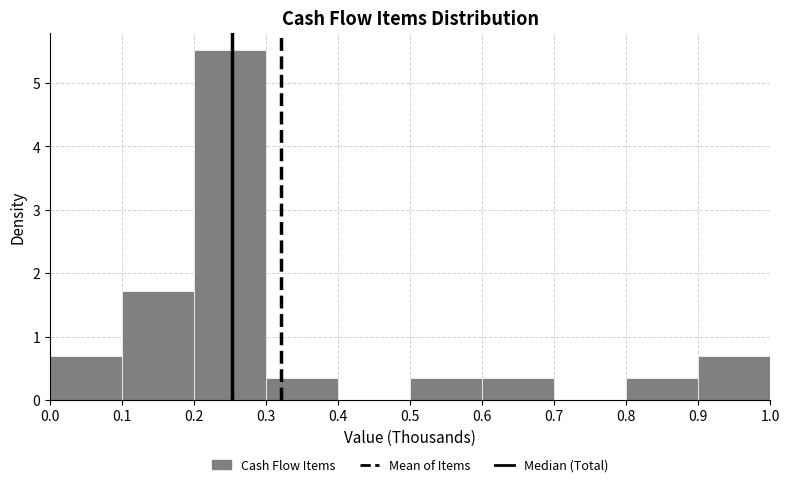

Which range on the x-axis has the tallest bar?

0.2 to 0.3